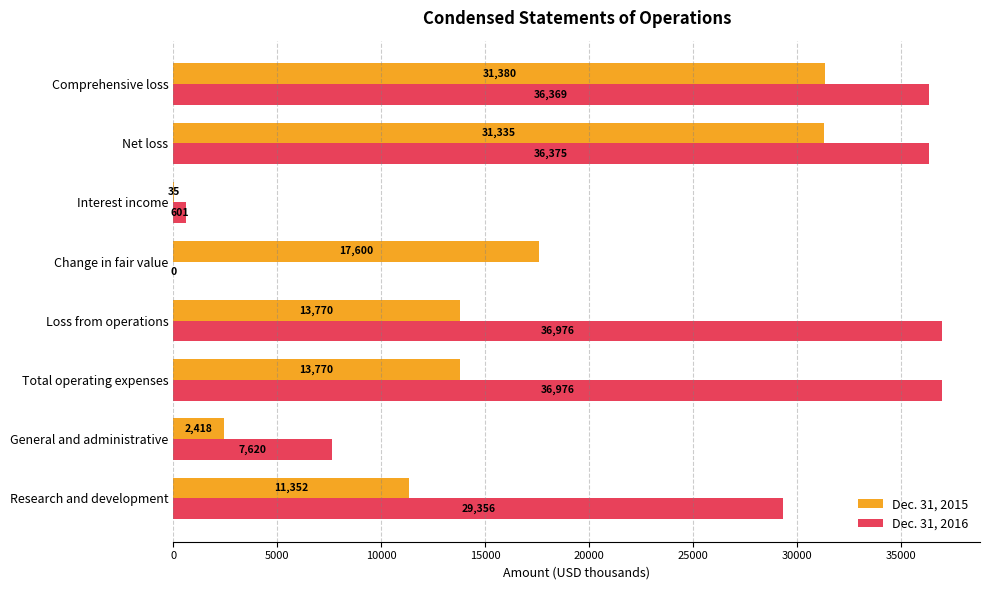

Which series has the largest range (max minus min)?

Dec. 31, 2016